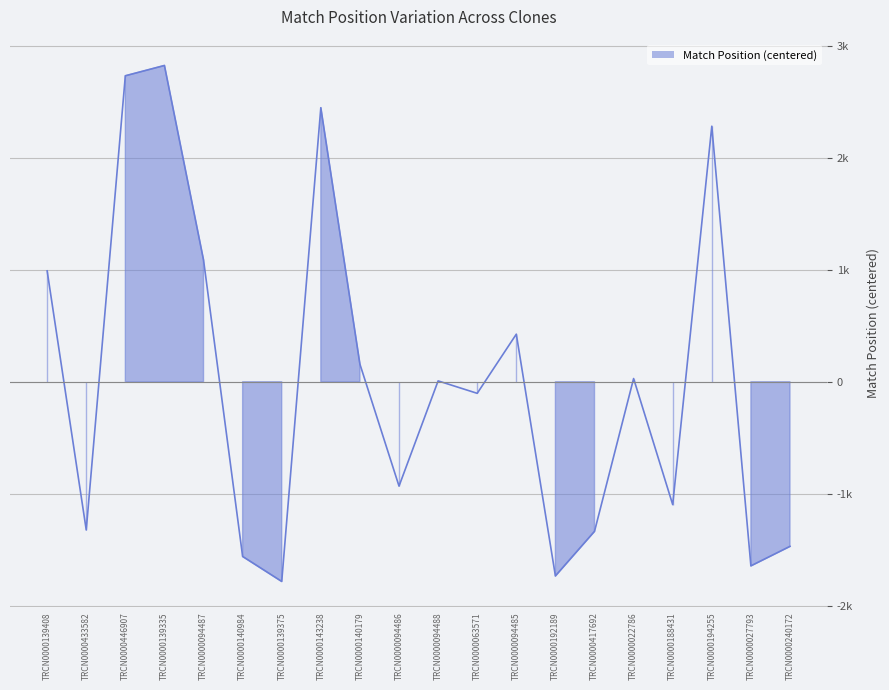

What is the minimum value shown in the chart?

-1782.2